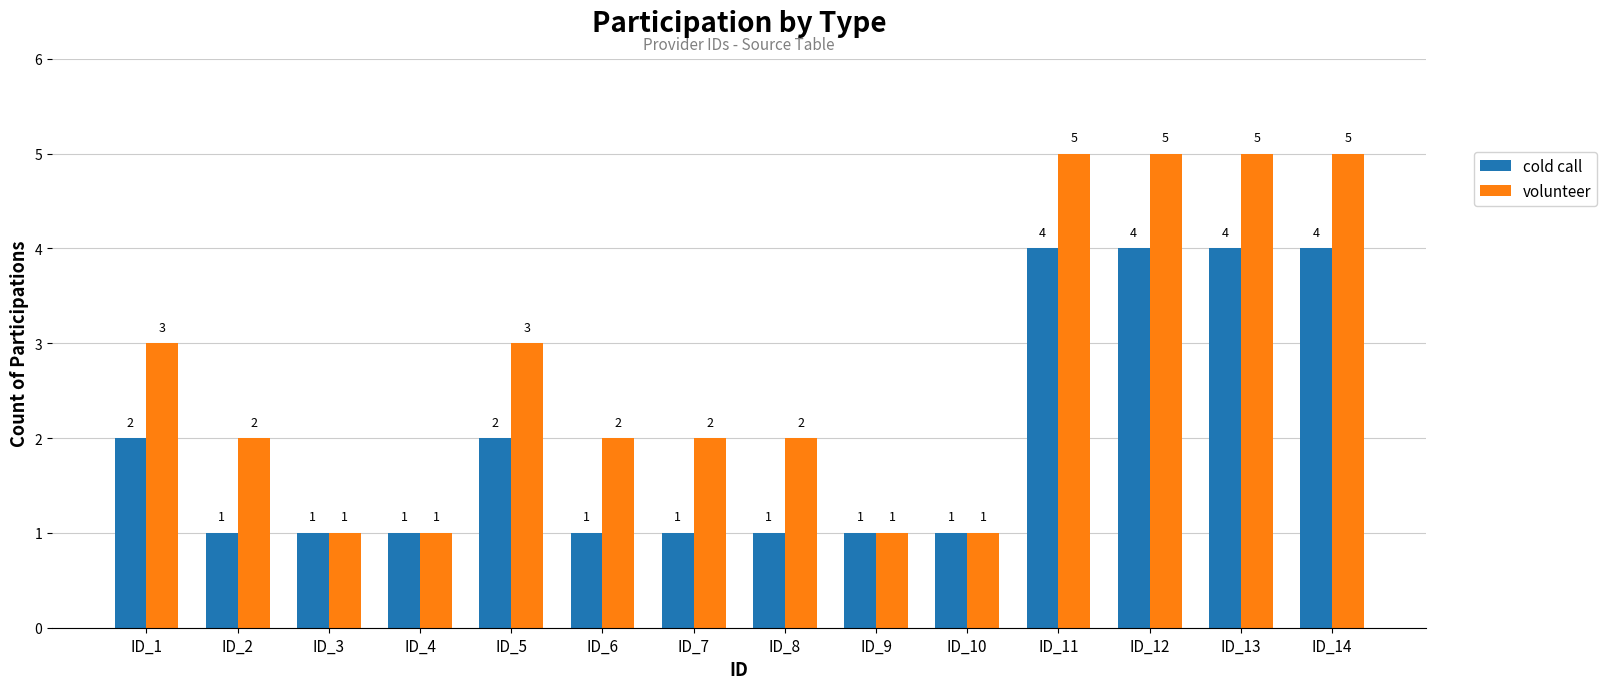

What is the value of the cold call bar at the 8th from the left?

1